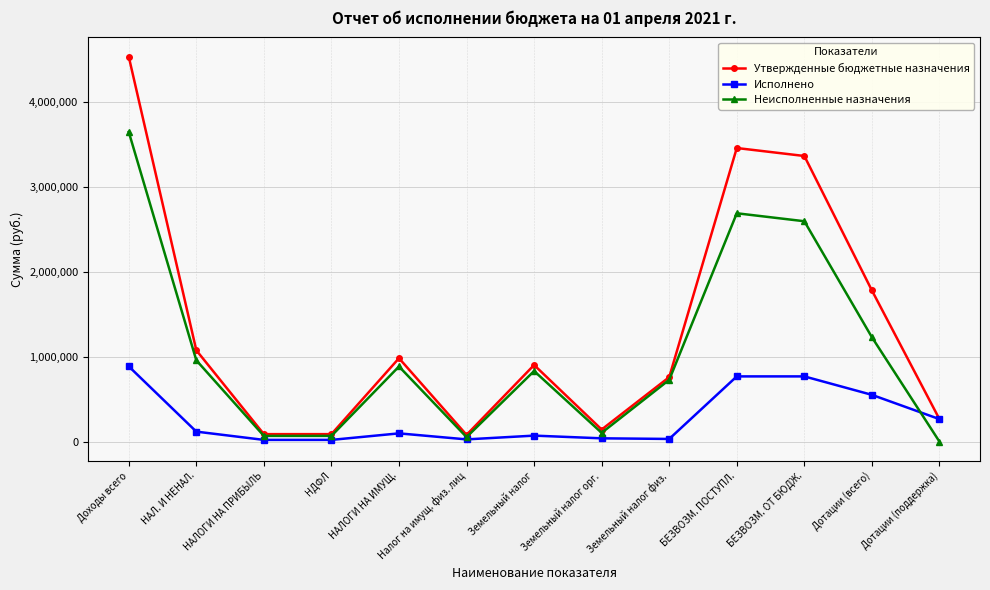

How many lines are shown in the chart?

3